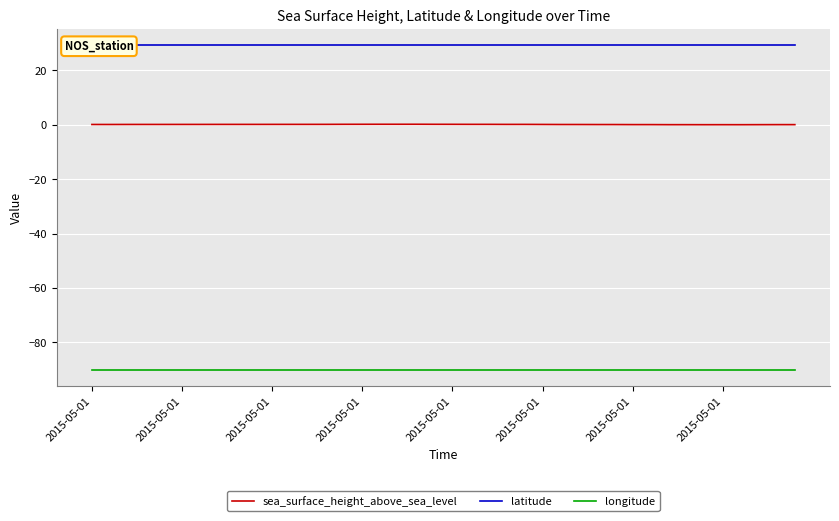

Which series changed the most between 15 and 16?

sea_surface_height_above_sea_level